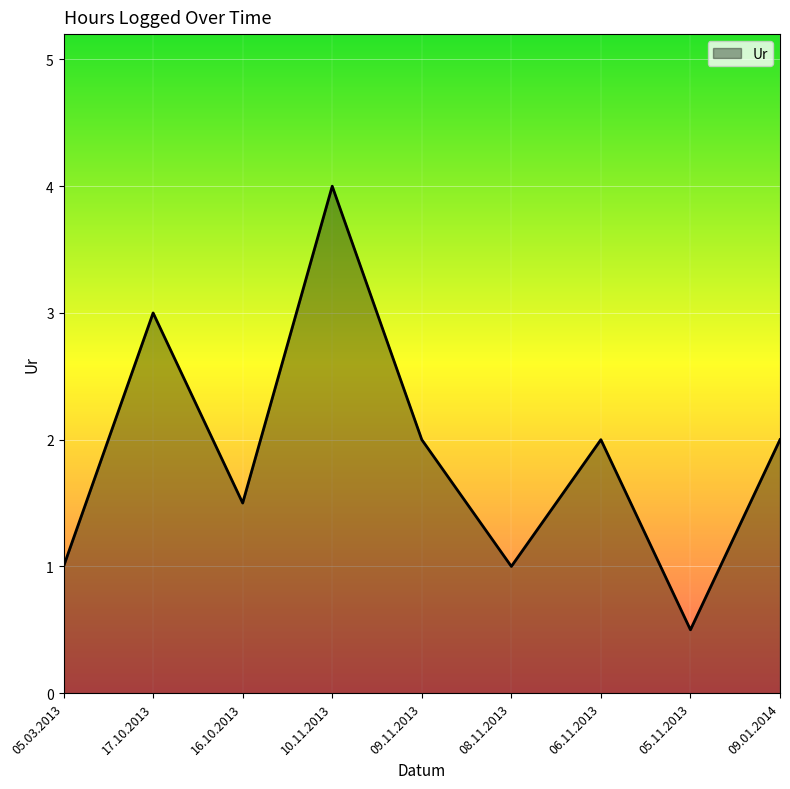

At which category does the chart reach its peak across all series?

10.11.2013